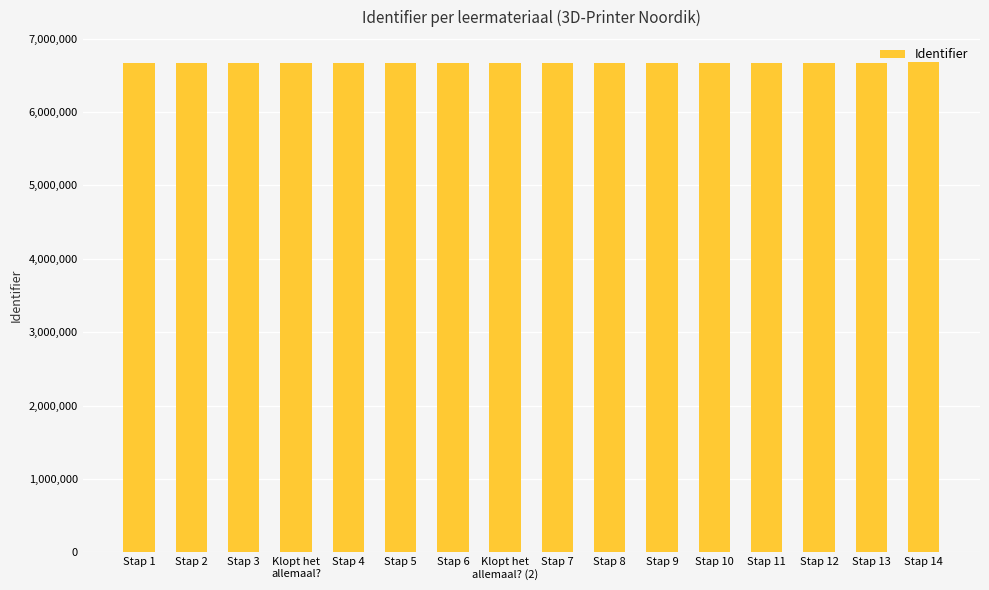

What position from the right is Stap 13?

2